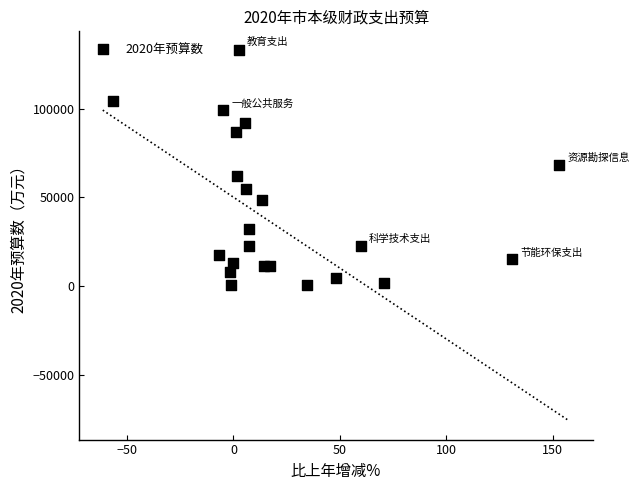

What is the range of Y values (max minus min)?

132283